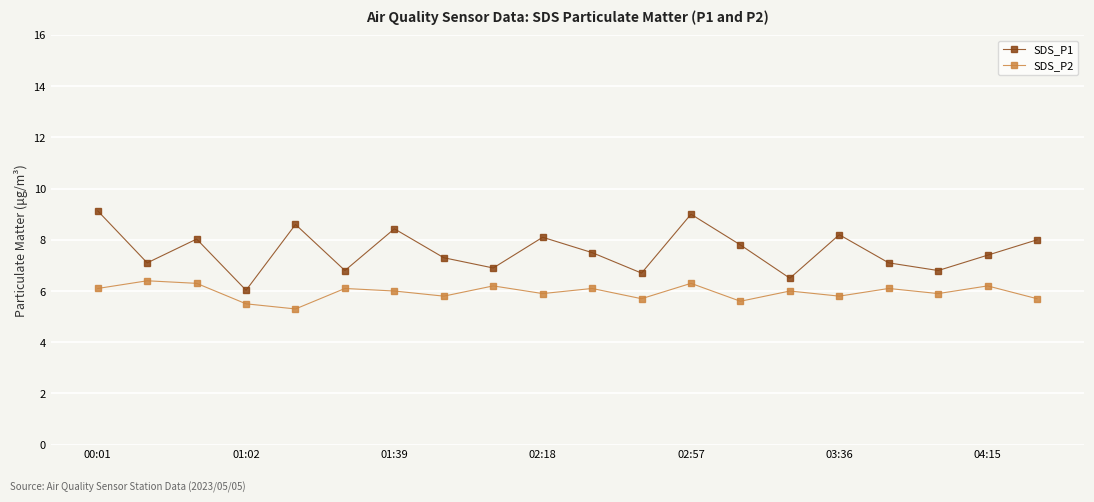

Rank the series by their average value, from highest to lowest.

SDS_P1, SDS_P2